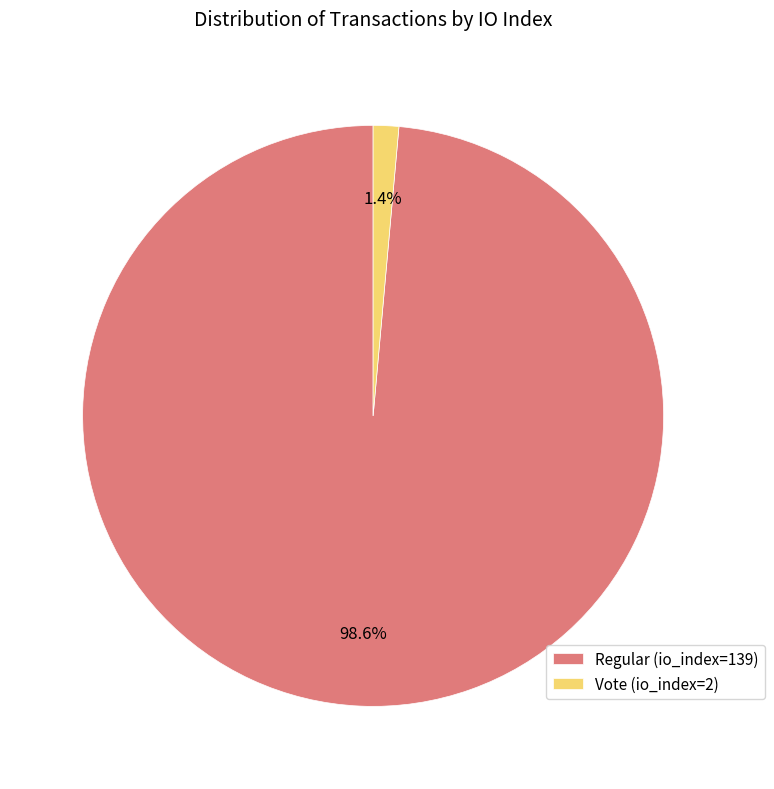

What is the largest slice in the pie chart?

Regular (io_index=139)